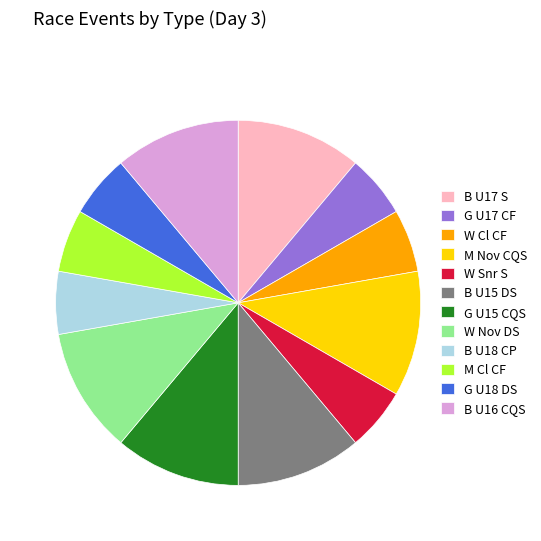

What is the ratio of the value at M Cl CF to the value at W Nov DS?

0.5